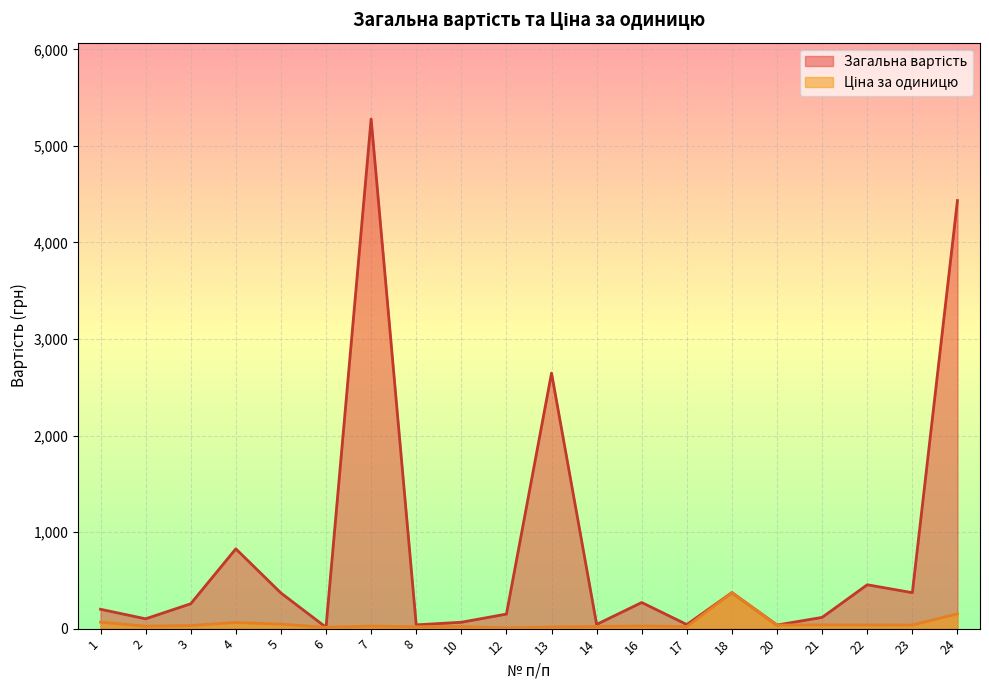

What is the sum of the Ціна за одиницю values at 24 and 5?

199.0